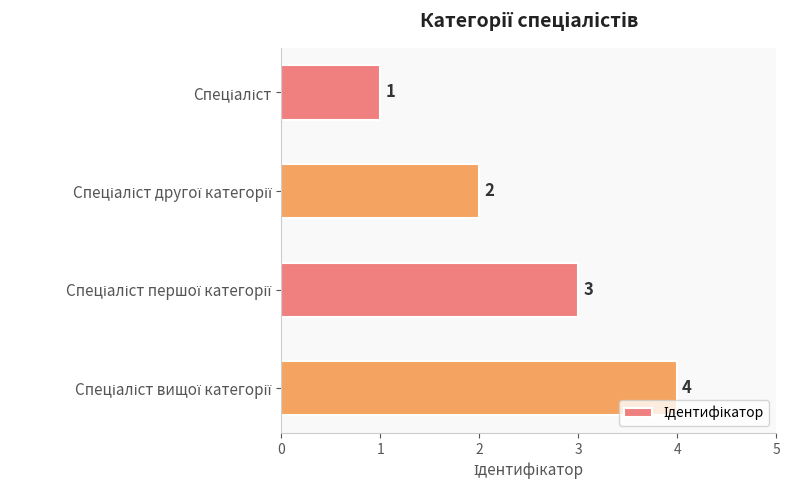

What is the greatest value displayed?

4